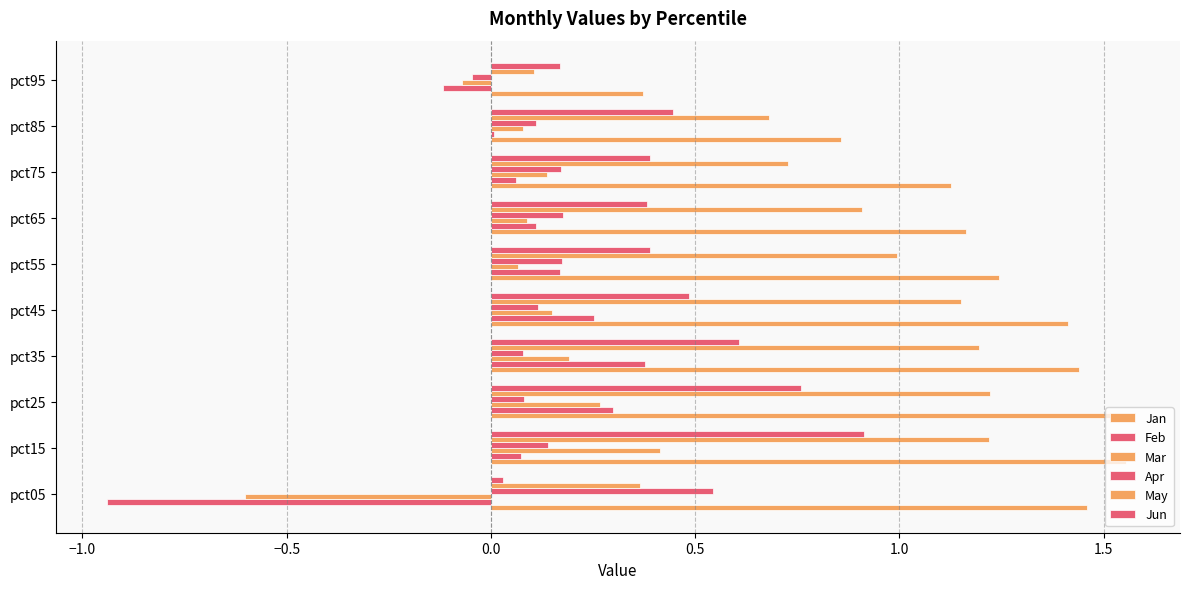

Reading right to left, transcribe all the data shown in this chart.

Jan: 0.4	0.9	1.1	1.2	1.2	1.4	1.4	1.6	1.6	1.5
Feb: -0.1	0.0	0.1	0.1	0.2	0.3	0.4	0.3	0.1	-0.9
Mar: -0.1	0.1	0.1	0.1	0.1	0.1	0.2	0.3	0.4	-0.6
Apr: -0.0	0.1	0.2	0.2	0.2	0.1	0.1	0.1	0.1	0.5
May: 0.1	0.7	0.7	0.9	1.0	1.2	1.2	1.2	1.2	0.4
Jun: 0.2	0.4	0.4	0.4	0.4	0.5	0.6	0.8	0.9	0.0